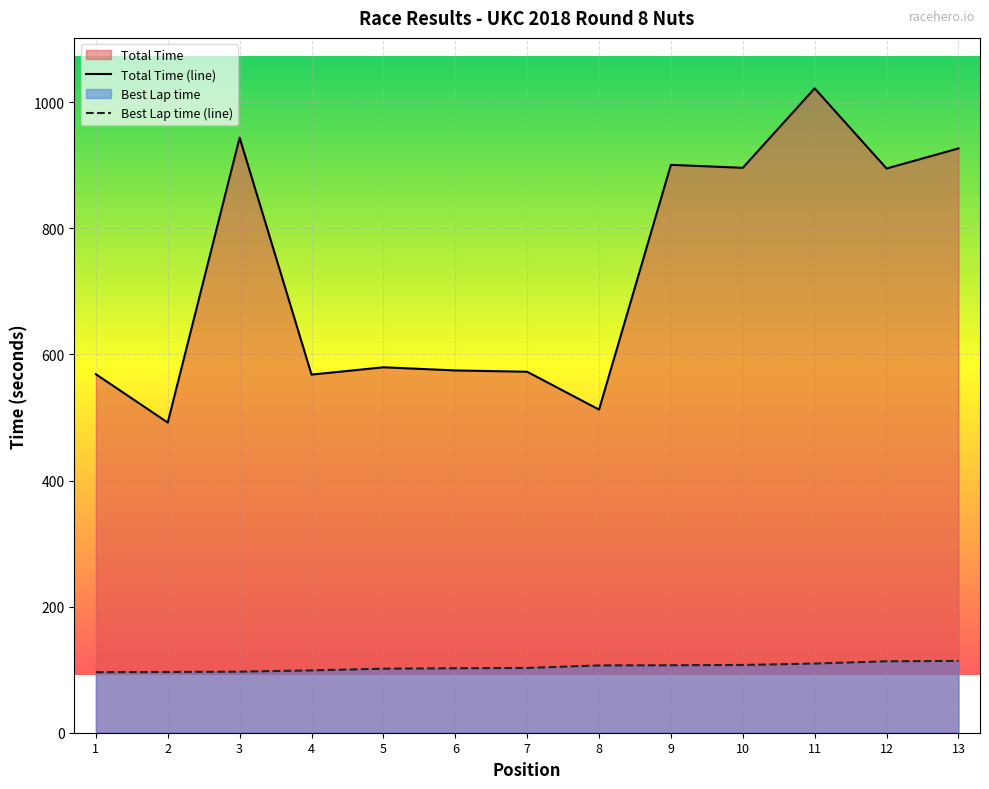

Rank the series at 3 from highest to lowest value.

Total Time (line), Best Lap time (line)